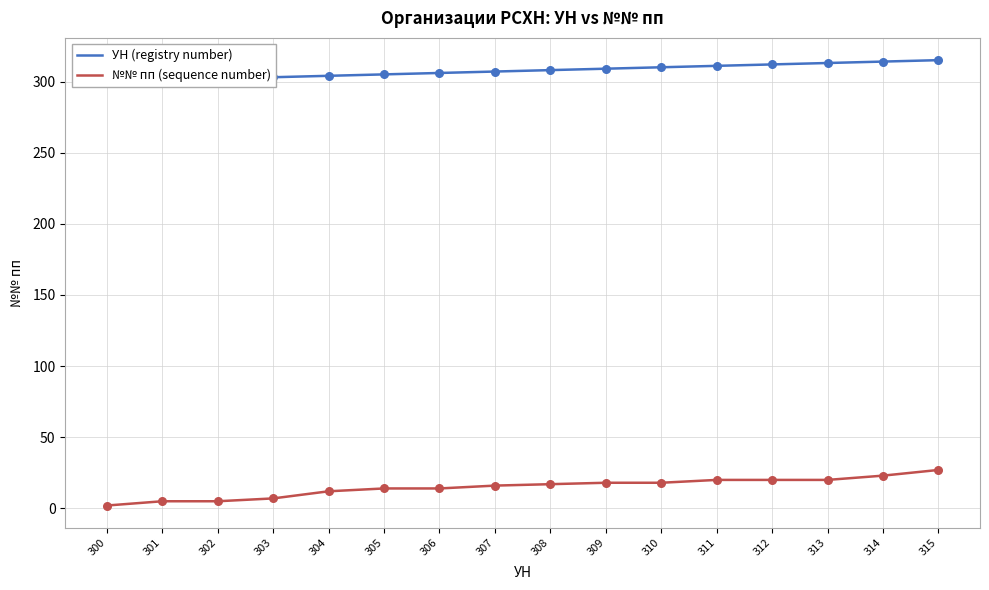

What is the total value across all series at 310?

328